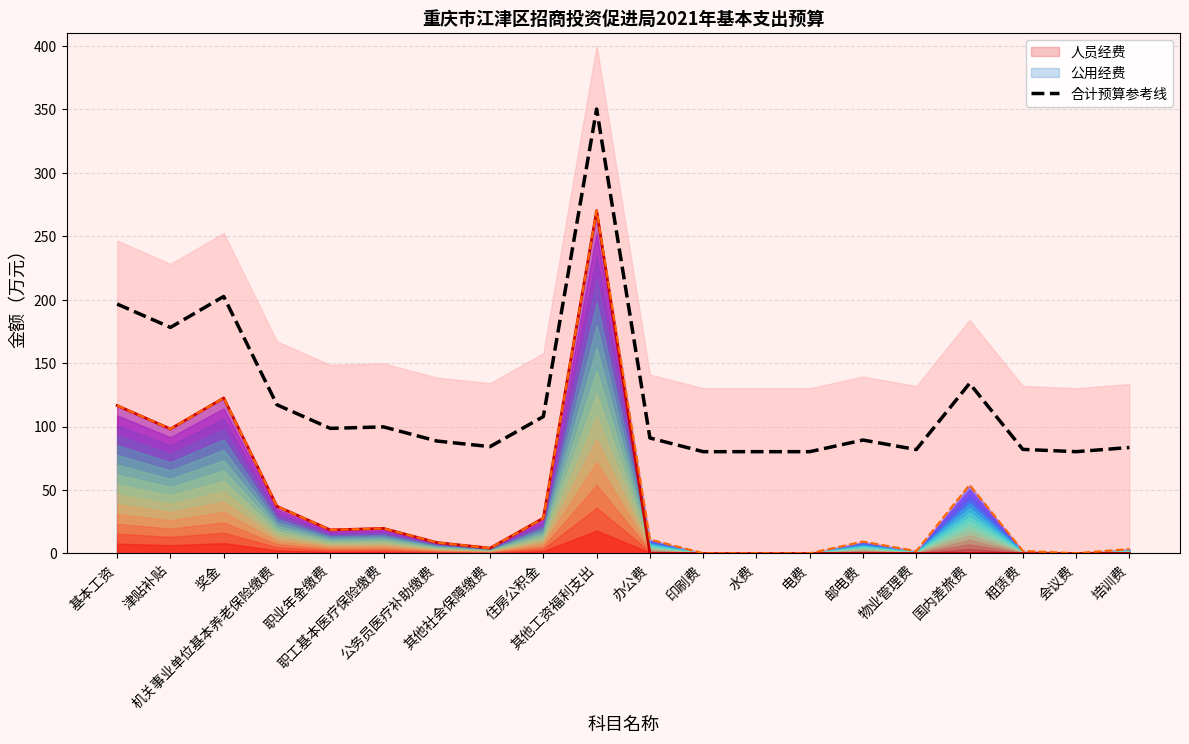

How many interior local peaks (higher than both neighbors) does the data have?

5